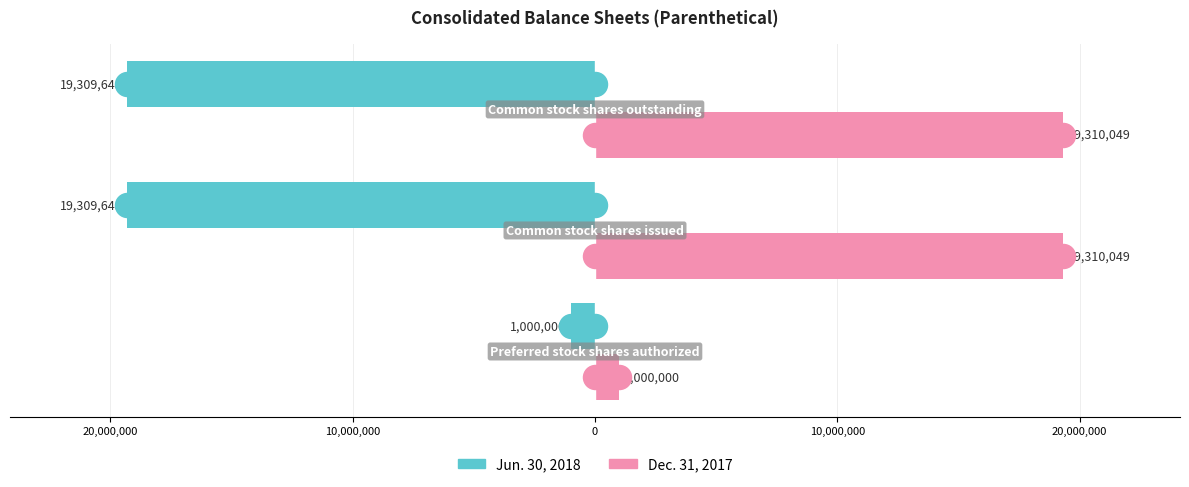

Which series contains the highest Y value?

Dec. 31, 2017